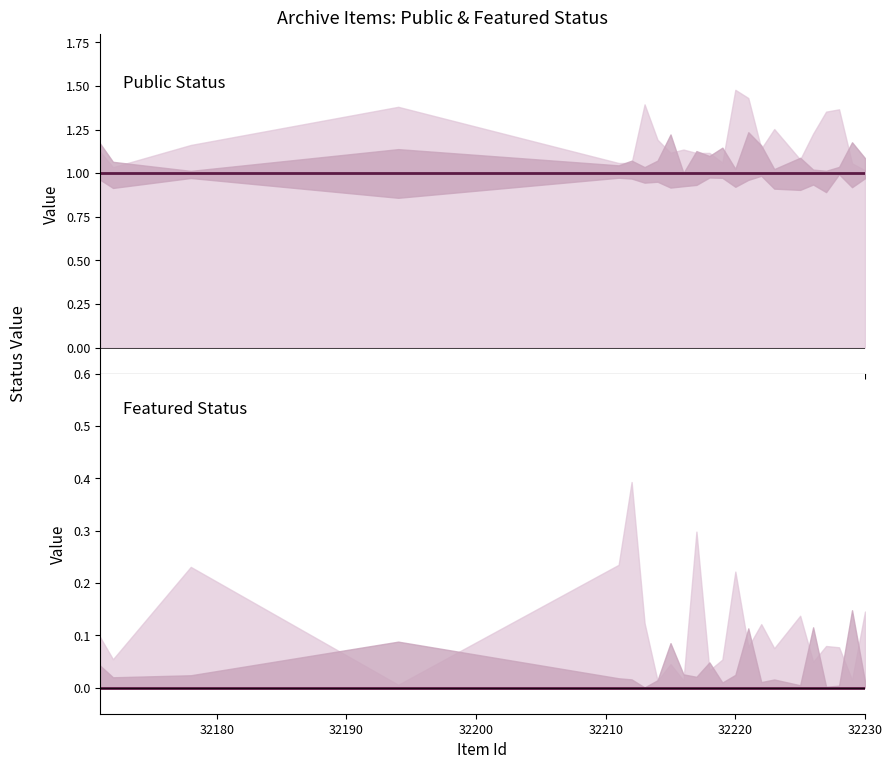

Which series has the largest range (max minus min)?

public